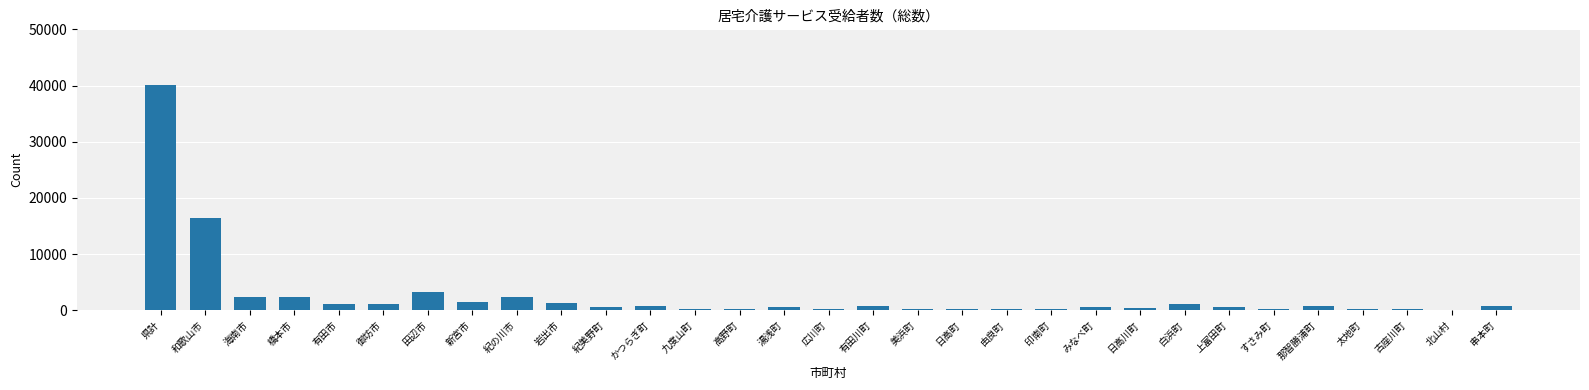

What is the sum of all values?

80034